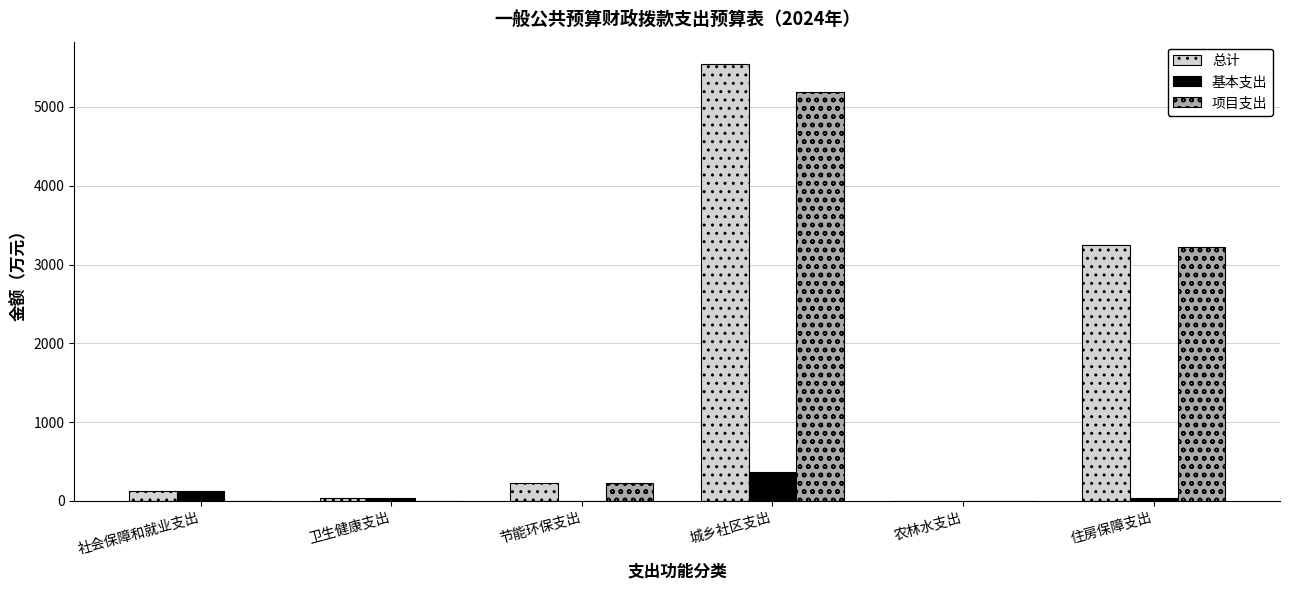

At which label does 项目支出 first exceed 221?

节能环保支出